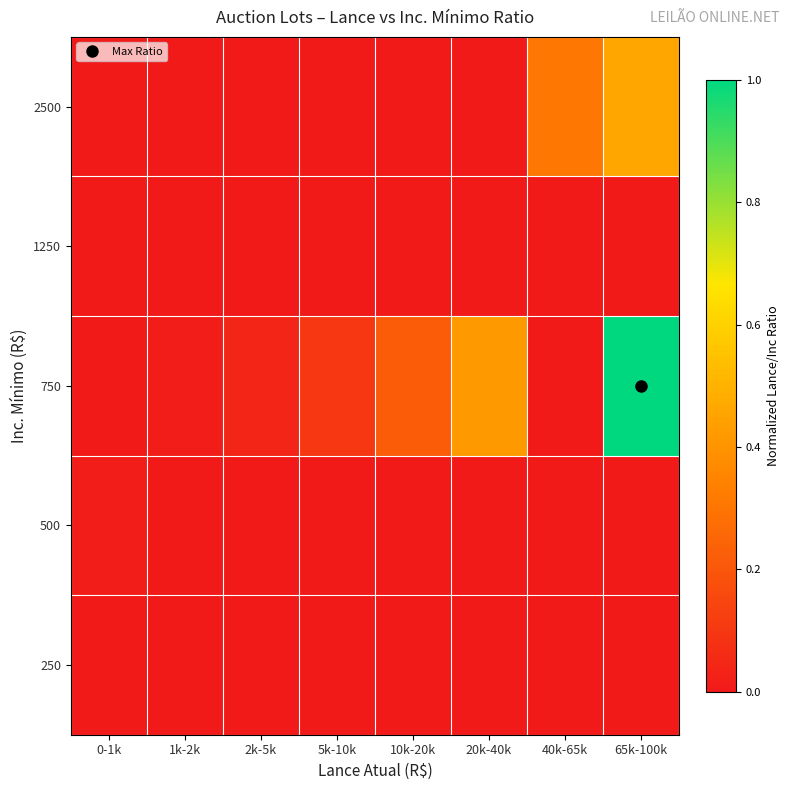

Reading right to left, transcribe all the data shown in this chart.

250: 65k-100k=0.0	40k-65k=0.0	20k-40k=0.0	10k-20k=0.0	5k-10k=0.0	2k-5k=0.0	1k-2k=0.0	0-1k=0.0
500: 65k-100k=0.0	40k-65k=0.0	20k-40k=0.0	10k-20k=0.0	5k-10k=0.0	2k-5k=0.0	1k-2k=0.0	0-1k=0.0
750: 65k-100k=1.0	40k-65k=0.0	20k-40k=0.4	10k-20k=0.2	5k-10k=0.1	2k-5k=0.0	1k-2k=0.0	0-1k=0.0
1250: 65k-100k=0.0	40k-65k=0.0	20k-40k=0.0	10k-20k=0.0	5k-10k=0.0	2k-5k=0.0	1k-2k=0.0	0-1k=0.0
2500: 65k-100k=0.5	40k-65k=0.3	20k-40k=0.0	10k-20k=0.0	5k-10k=0.0	2k-5k=0.0	1k-2k=0.0	0-1k=0.0